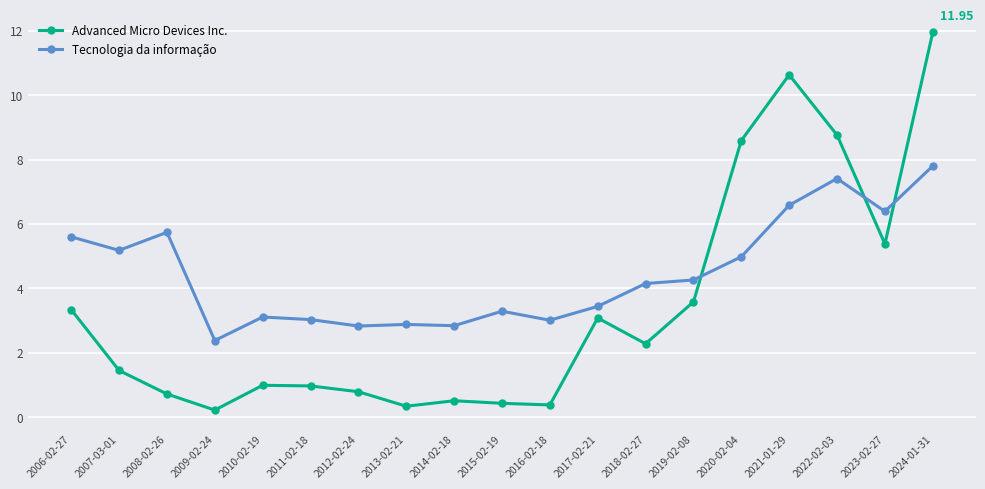

Rank the series by their average value, from highest to lowest.

Tecnologia da informação, Advanced Micro Devices Inc.